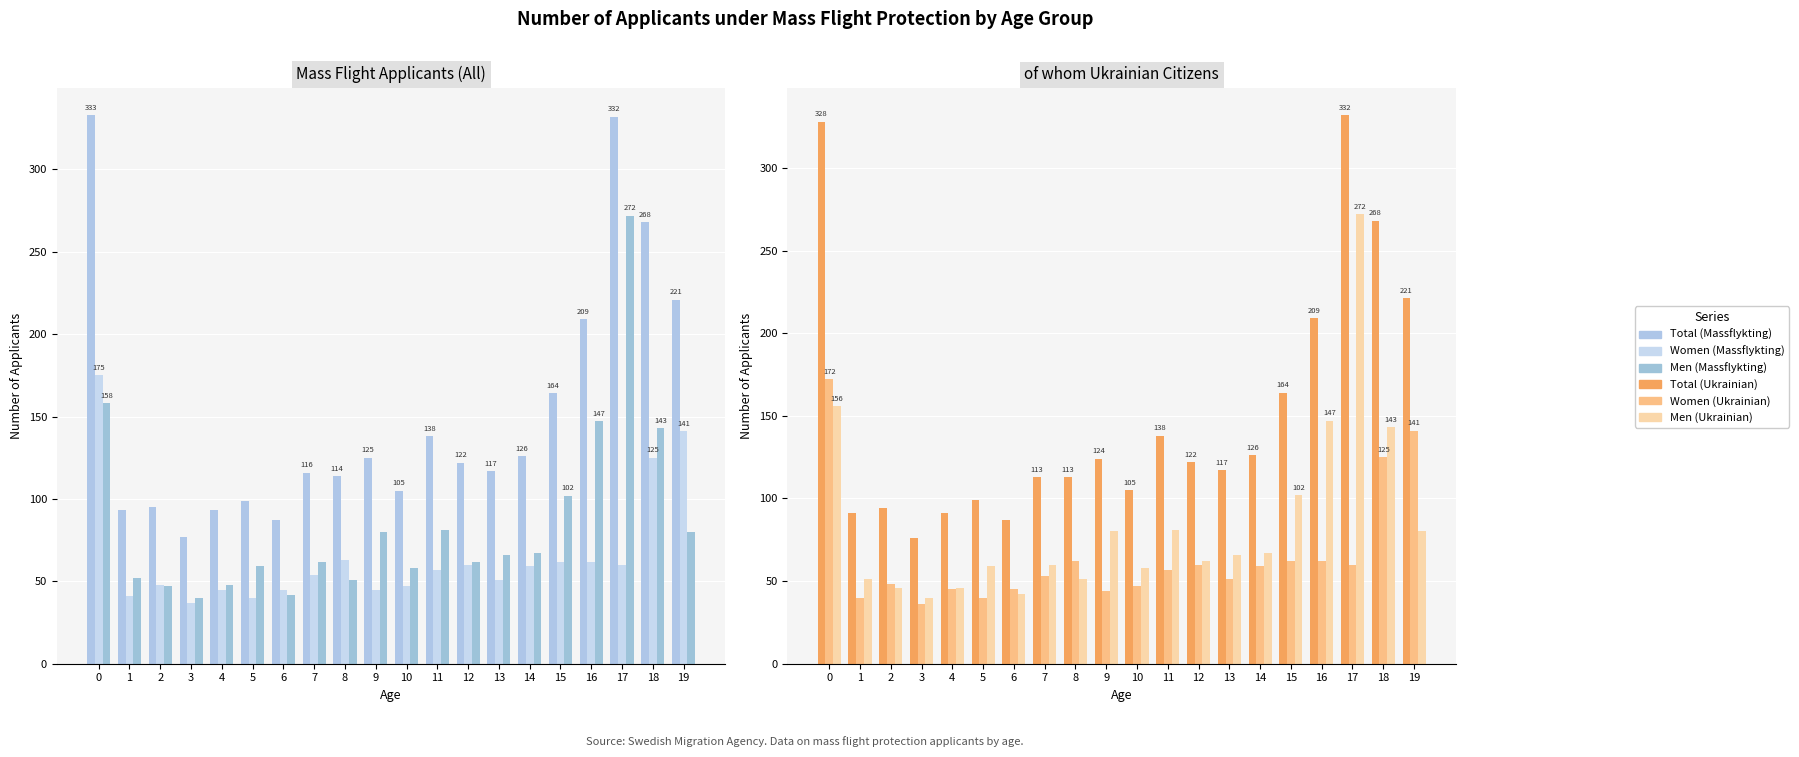

Which series has the largest total across all categories?

Total (Massflykting)